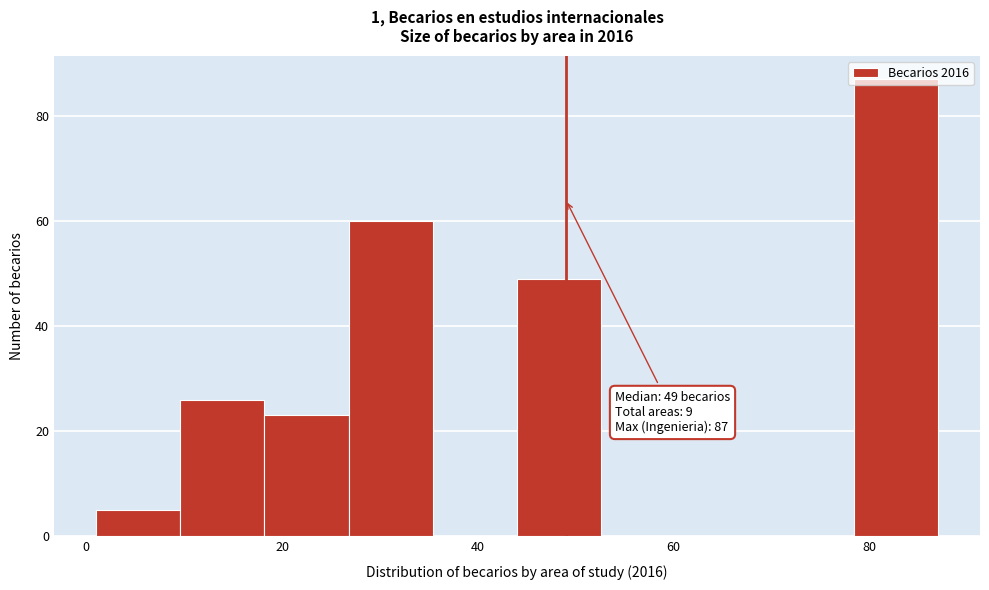

Which range on the x-axis has the tallest bar?

78.4 to 87.0